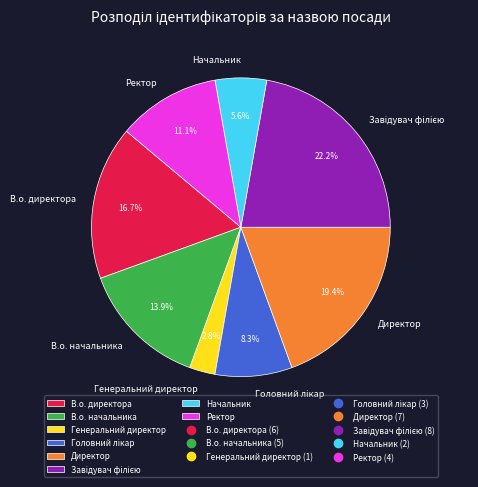

Approximately how many times larger is the value at В.о. начальника compared to Директор?

0.7